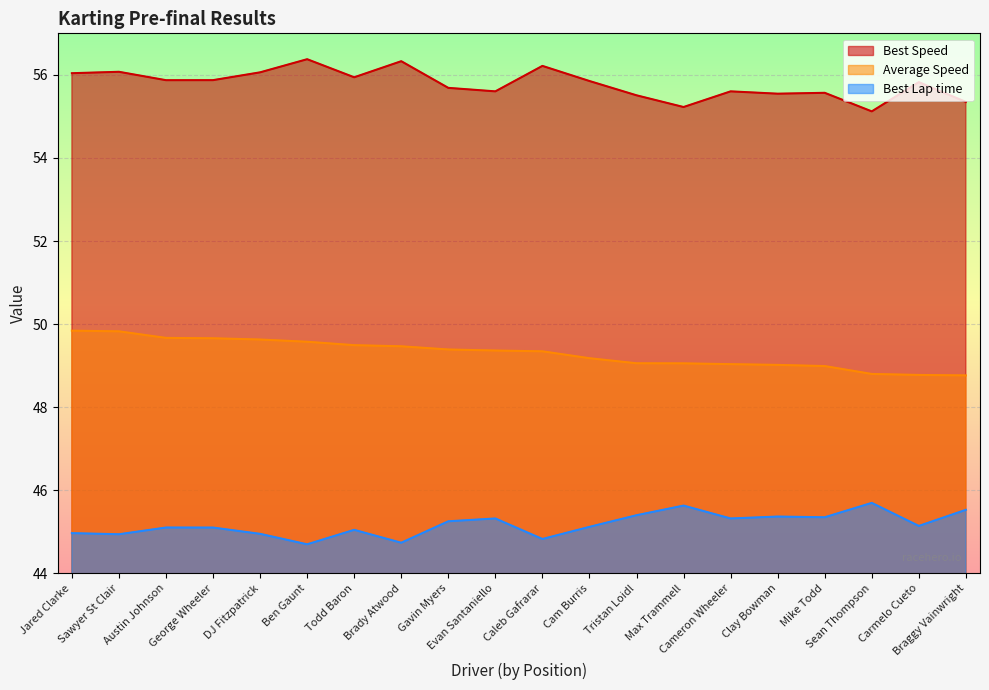

What is the difference between the second highest and second lowest values in the Best Lap time series?

0.9